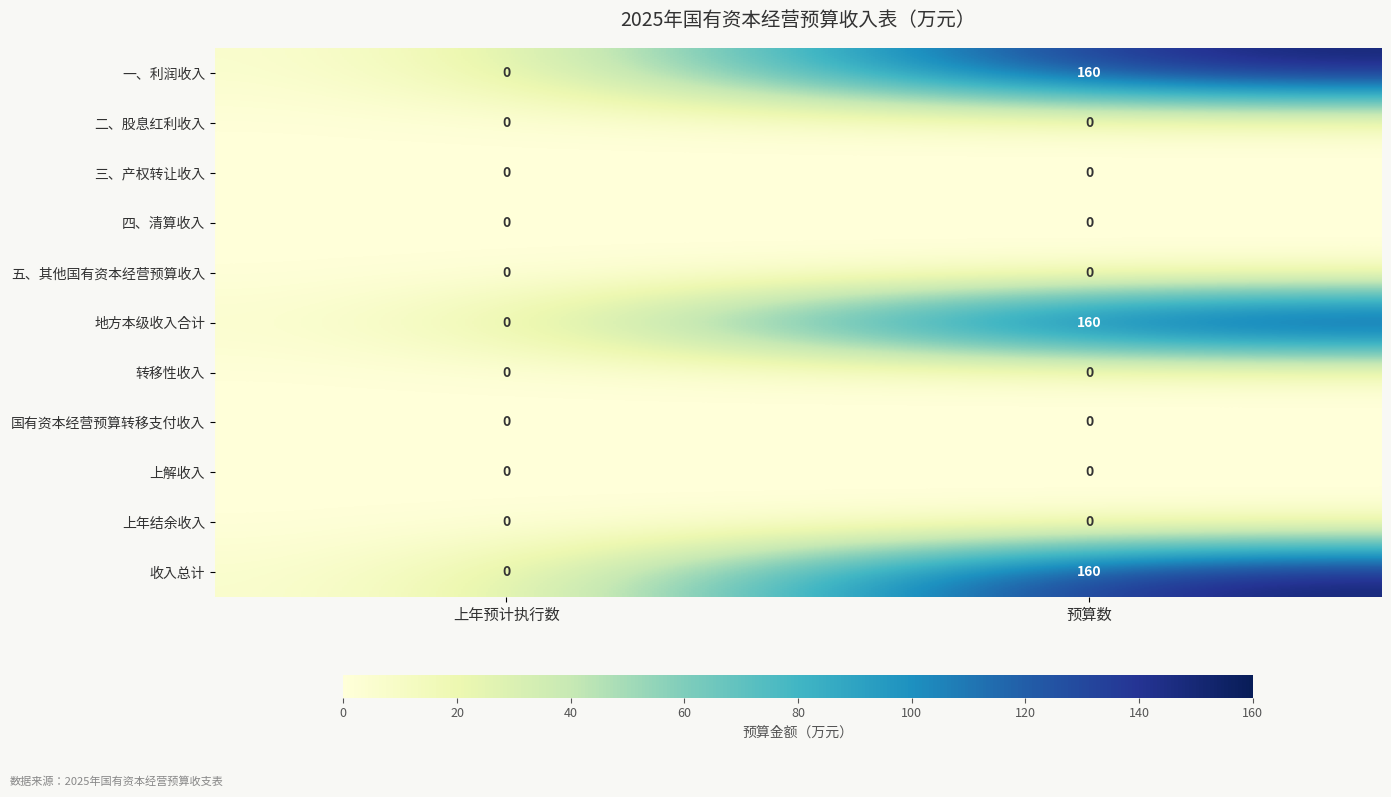

What is the greatest value displayed?

160